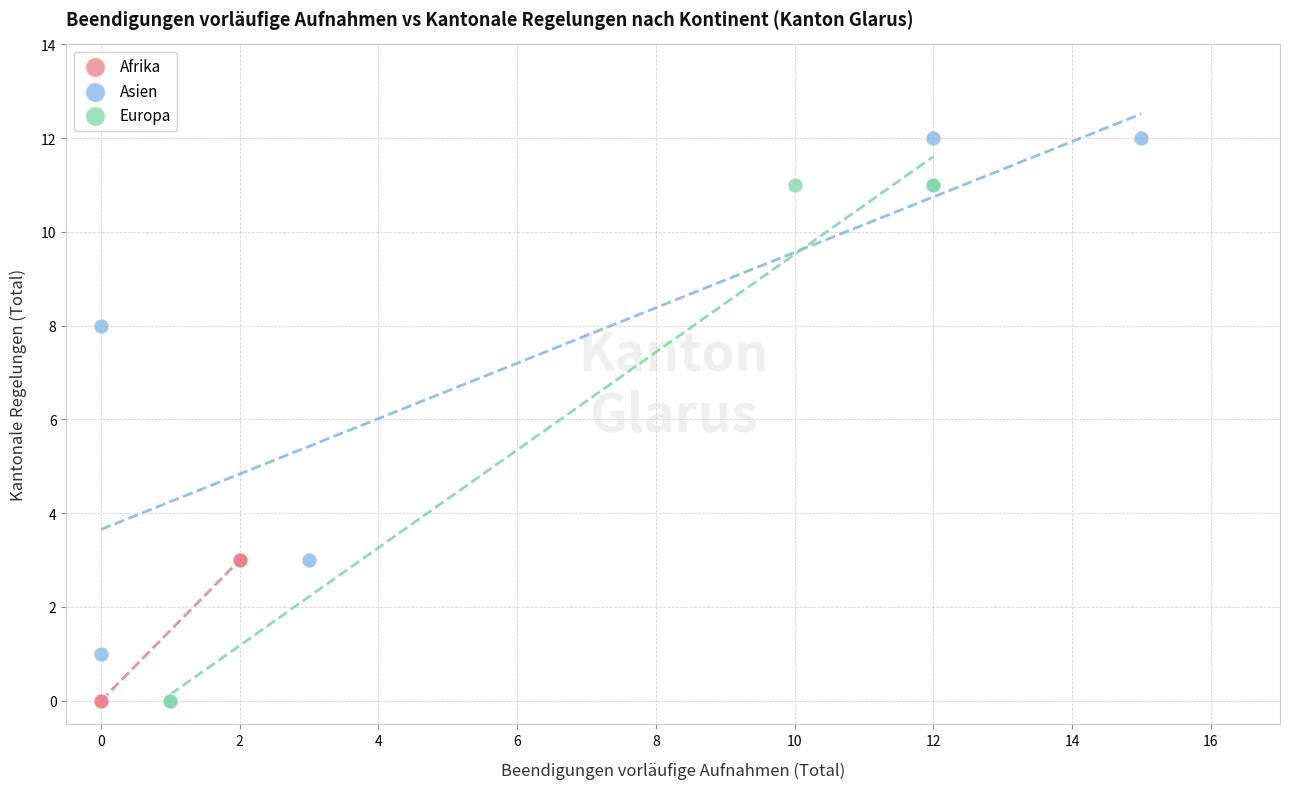

Which series reaches the maximum Y coordinate?

Asien